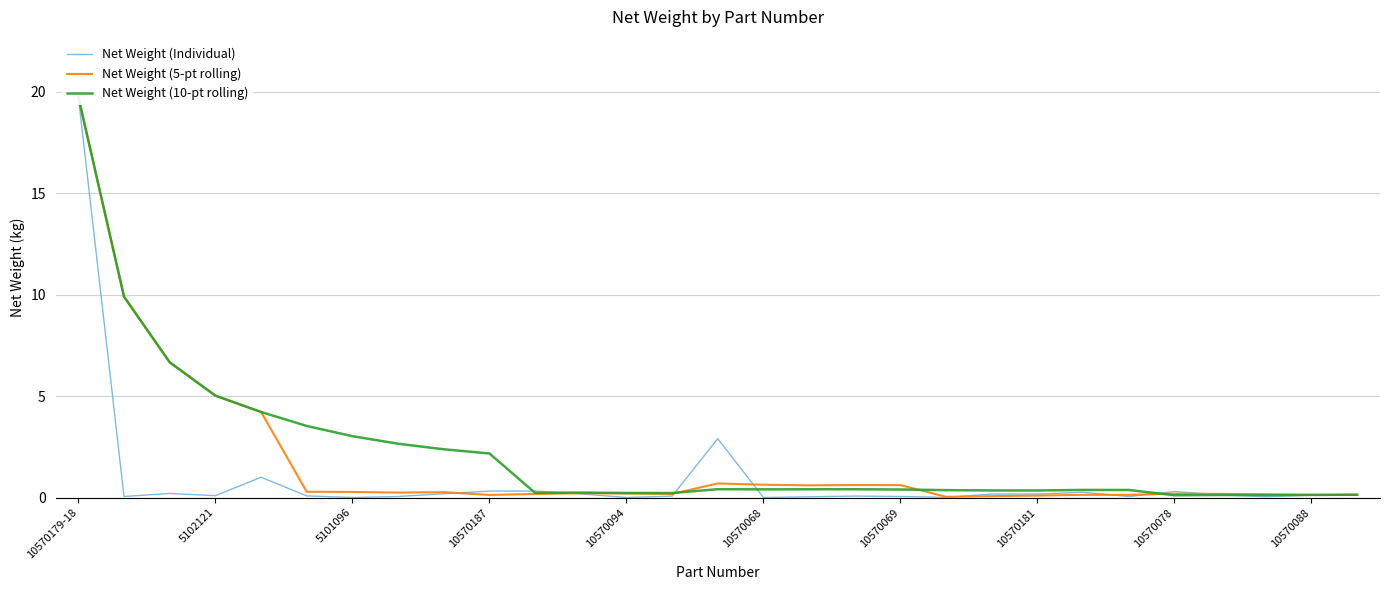

Between 5101096 and 14, which series saw the biggest shift?

Net Weight (10-pt rolling)